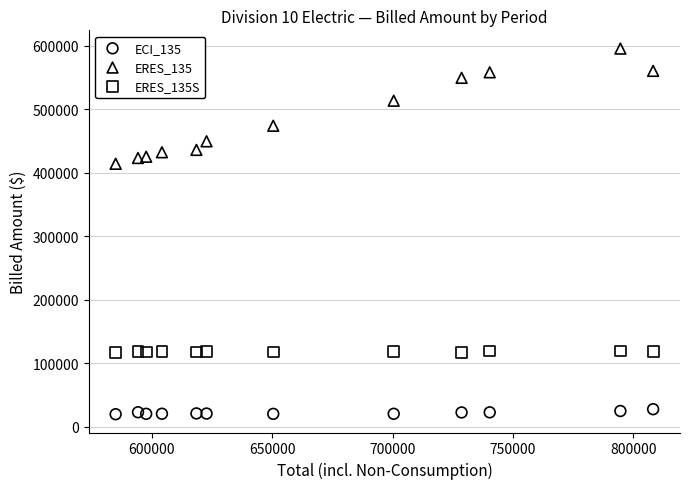

Across all series, what Y value is closest to 307394?

413948.9